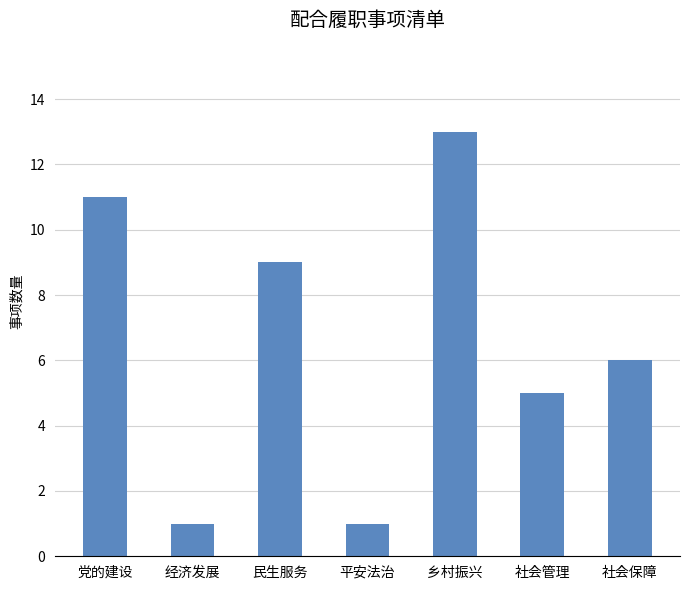

What is the label of the 6th bar from the right?

经济发展